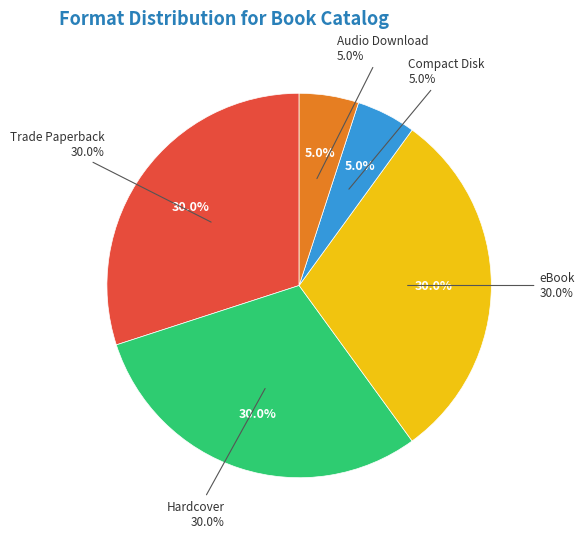

Does any single category account for the majority?

No